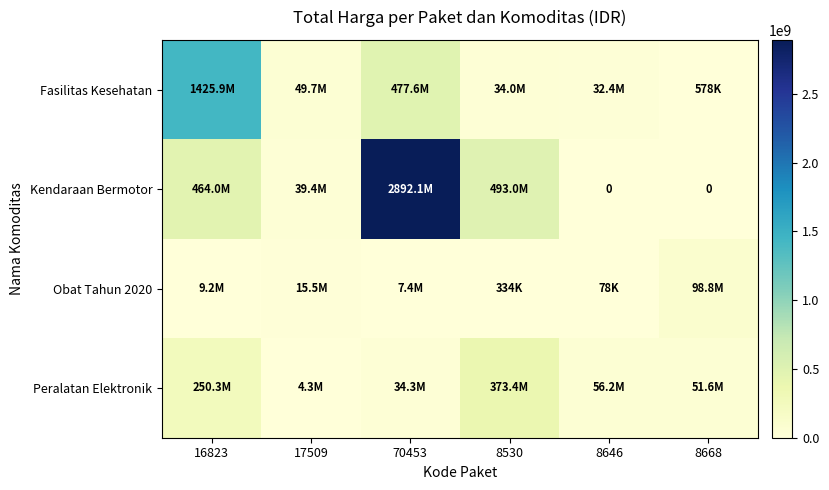

Rank the series by their average value, from lowest to highest.

Obat Tahun 2020, Peralatan Elektronik, Fasilitas Kesehatan, Kendaraan Bermotor